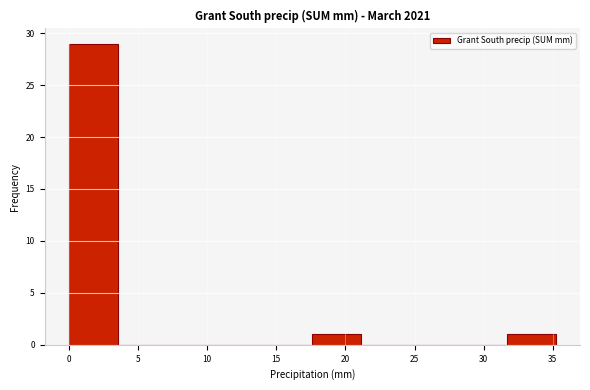

Over which range of the x-axis is the bar tallest?

0.0 to 3.5